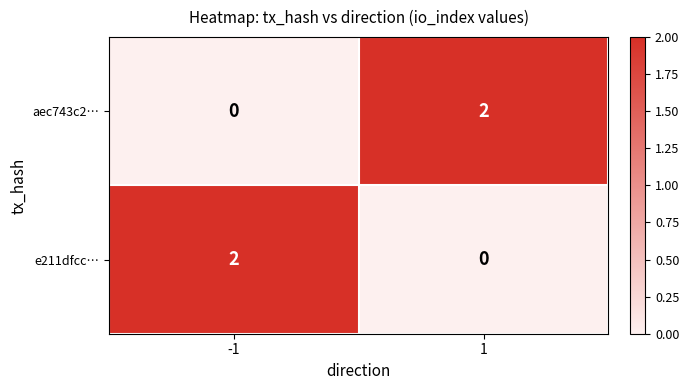

Rank the series at -1 from lowest to highest value.

aec743c2…, e211dfcc…